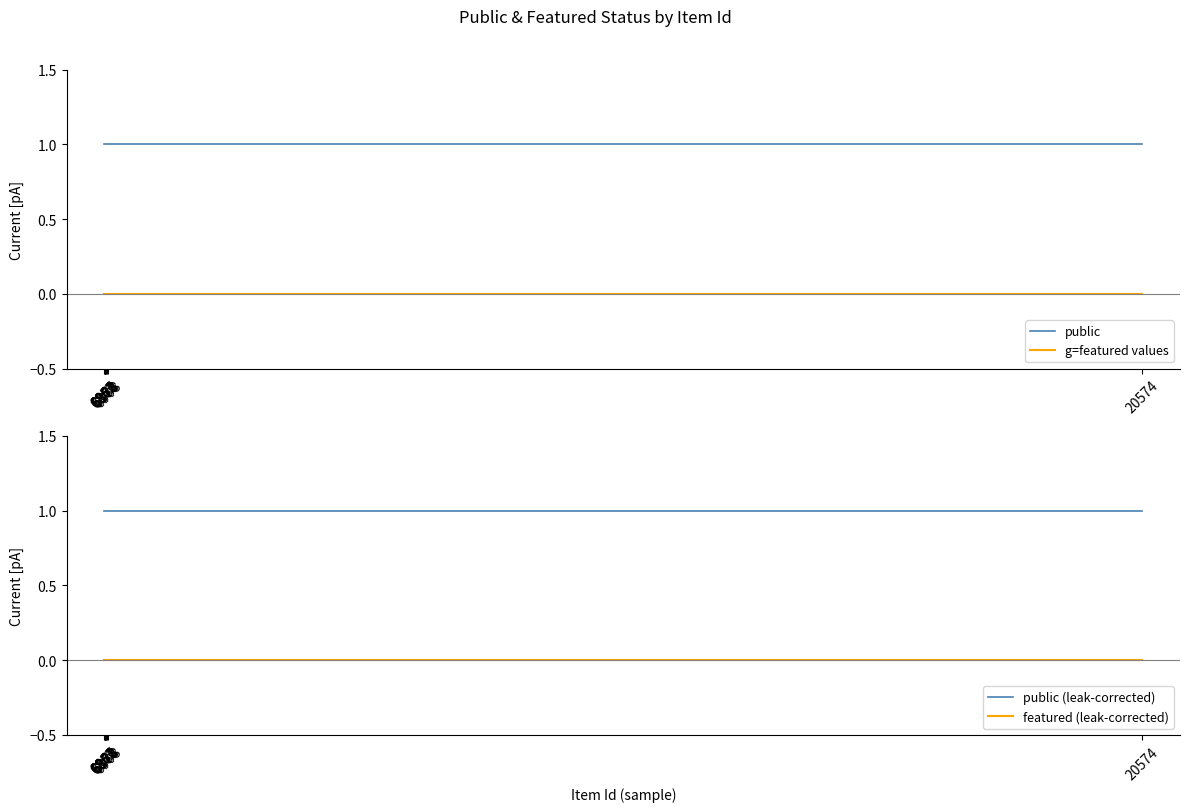

True or false: public and public (leak-corrected) intersect in this chart.

False